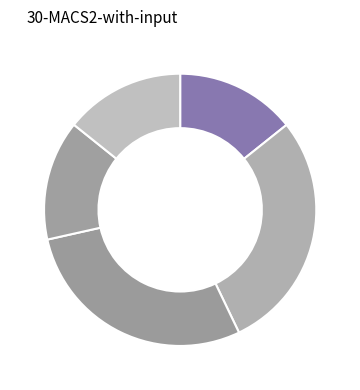

Which category has the smallest portion of the pie?

Y